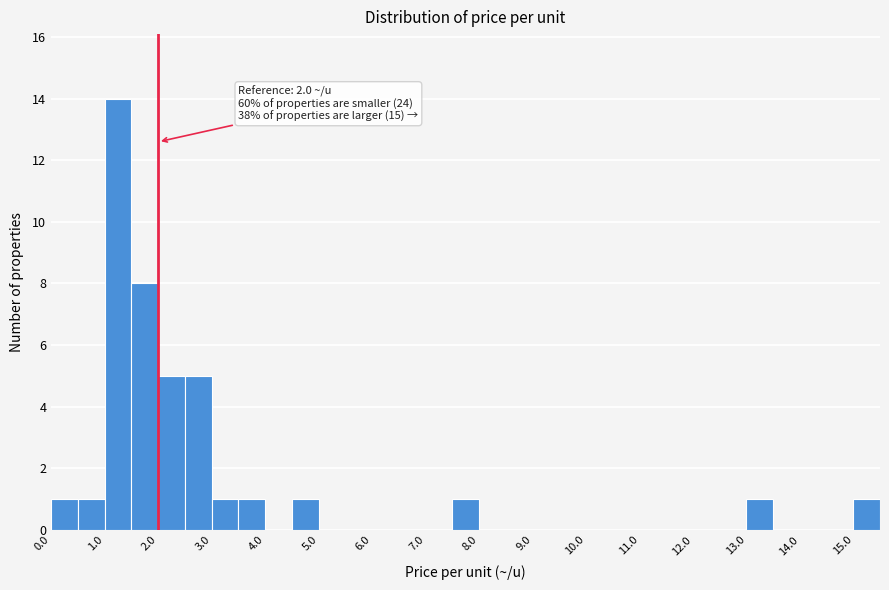

Which range on the x-axis has the tallest bar?

1.0 to 1.5